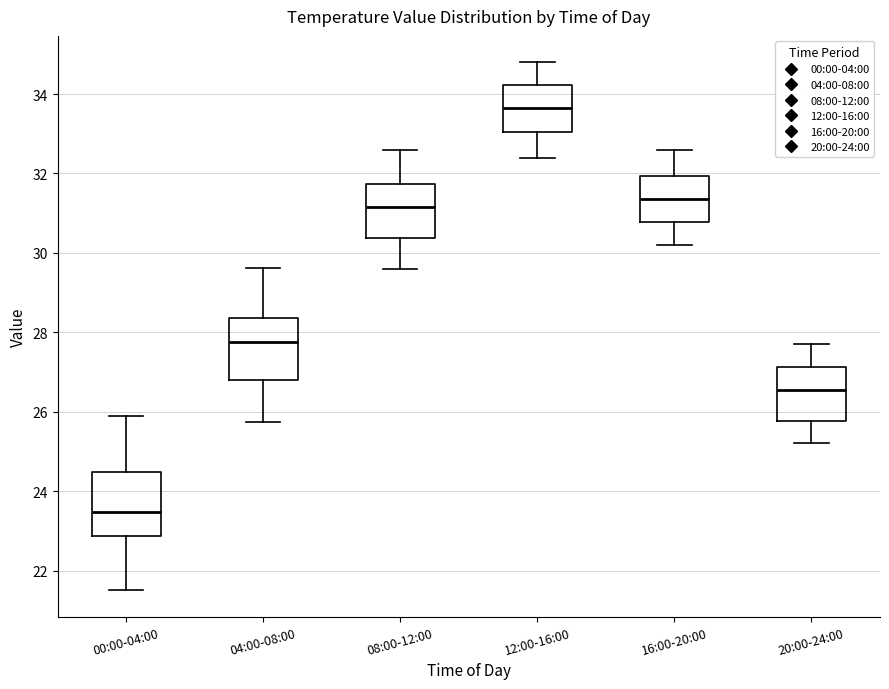

Reading left to right, transcribe this box plot: for each box, give where its median line is, the range the box spans, and where its two whiskers end, as read against the y-axis. The values are not printed on the chart, so give them approximately, as read against the axis.

00:00-04:00: median 23.4, box 22.8 to 24.4, whiskers 21.6 to 26.0
04:00-08:00: median 27.8, box 26.8 to 28.4, whiskers 25.8 to 29.6
08:00-12:00: median 31.2, box 30.4 to 31.8, whiskers 29.6 to 32.6
12:00-16:00: median 33.6, box 33.0 to 34.2, whiskers 32.4 to 34.8
16:00-20:00: median 31.4, box 30.8 to 32.0, whiskers 30.2 to 32.6
20:00-24:00: median 26.6, box 25.8 to 27.2, whiskers 25.2 to 27.8